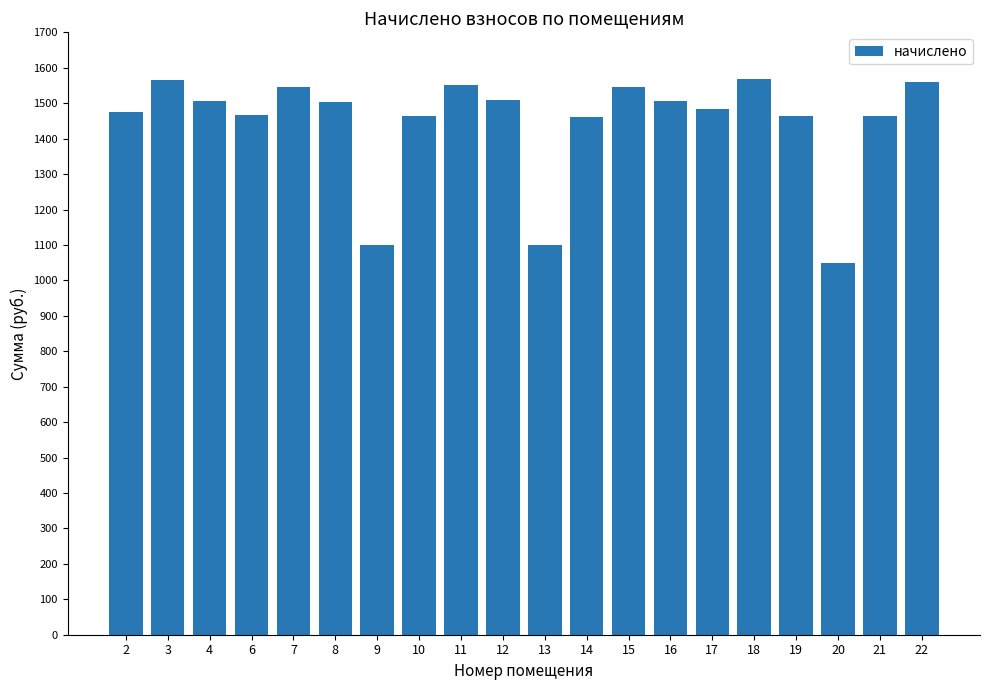

What is the greatest value displayed?

1569.0